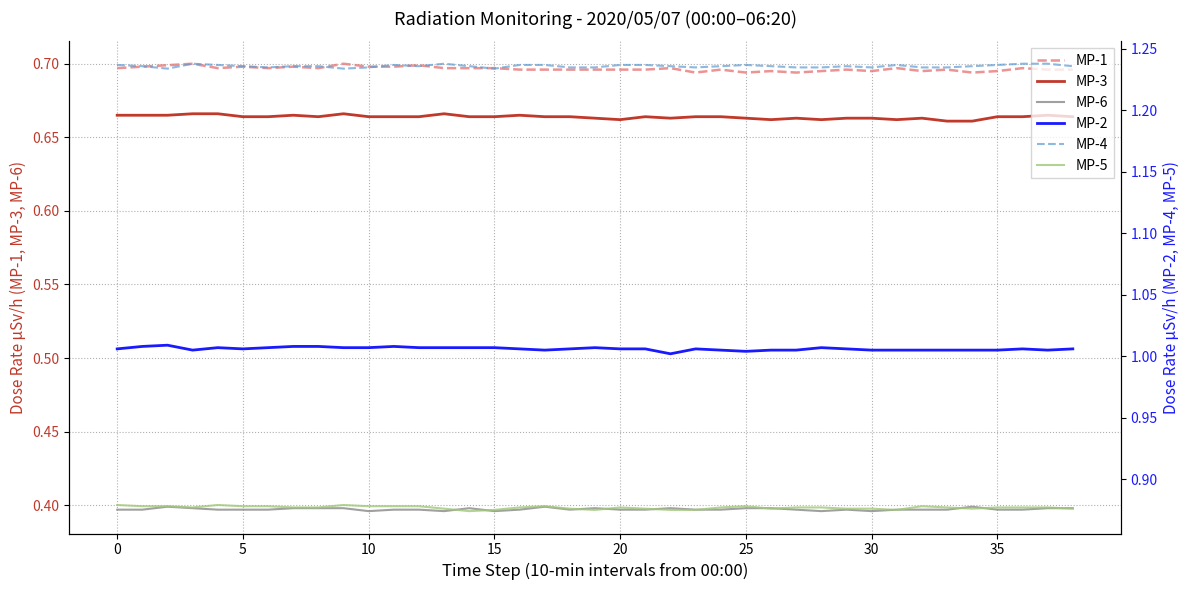

Reading left to right, transcribe all the data shown in this chart.

MP-1: 0.7	0.7	0.7	0.7	0.7	0.7	0.7	0.7	0.7	0.7	0.7	0.7	0.7	0.7	0.7	0.7	0.7	0.7	0.7	0.7	0.7	0.7	0.7	0.7	0.7	0.7	0.7	0.7	0.7	0.7	0.7	0.7	0.7	0.7	0.7	0.7	0.7	0.7	0.7
MP-3: 0.7	0.7	0.7	0.7	0.7	0.7	0.7	0.7	0.7	0.7	0.7	0.7	0.7	0.7	0.7	0.7	0.7	0.7	0.7	0.7	0.7	0.7	0.7	0.7	0.7	0.7	0.7	0.7	0.7	0.7	0.7	0.7	0.7	0.7	0.7	0.7	0.7	0.7	0.7
MP-6: 0.4	0.4	0.4	0.4	0.4	0.4	0.4	0.4	0.4	0.4	0.4	0.4	0.4	0.4	0.4	0.4	0.4	0.4	0.4	0.4	0.4	0.4	0.4	0.4	0.4	0.4	0.4	0.4	0.4	0.4	0.4	0.4	0.4	0.4	0.4	0.4	0.4	0.4	0.4
MP-2: 1.0	1.0	1.0	1.0	1.0	1.0	1.0	1.0	1.0	1.0	1.0	1.0	1.0	1.0	1.0	1.0	1.0	1.0	1.0	1.0	1.0	1.0	1.0	1.0	1.0	1.0	1.0	1.0	1.0	1.0	1.0	1.0	1.0	1.0	1.0	1.0	1.0	1.0	1.0
MP-4: 1.2	1.2	1.2	1.2	1.2	1.2	1.2	1.2	1.2	1.2	1.2	1.2	1.2	1.2	1.2	1.2	1.2	1.2	1.2	1.2	1.2	1.2	1.2	1.2	1.2	1.2	1.2	1.2	1.2	1.2	1.2	1.2	1.2	1.2	1.2	1.2	1.2	1.2	1.2
MP-5: 0.9	0.9	0.9	0.9	0.9	0.9	0.9	0.9	0.9	0.9	0.9	0.9	0.9	0.9	0.9	0.9	0.9	0.9	0.9	0.9	0.9	0.9	0.9	0.9	0.9	0.9	0.9	0.9	0.9	0.9	0.9	0.9	0.9	0.9	0.9	0.9	0.9	0.9	0.9